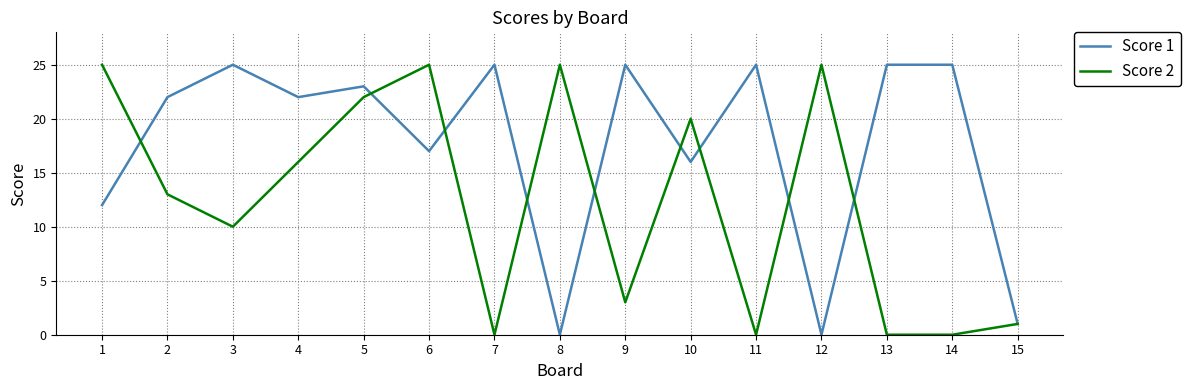

The Score 2 series shows 39 at 6. True or false?

False